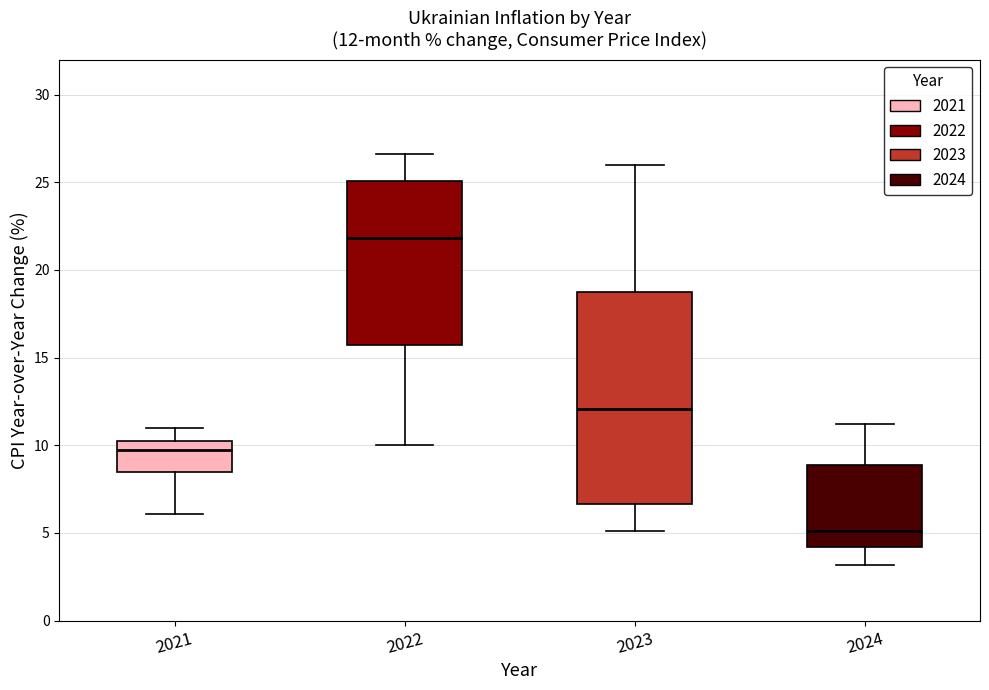

Which box is the tallest, from its lower edge to its upper edge?

2023